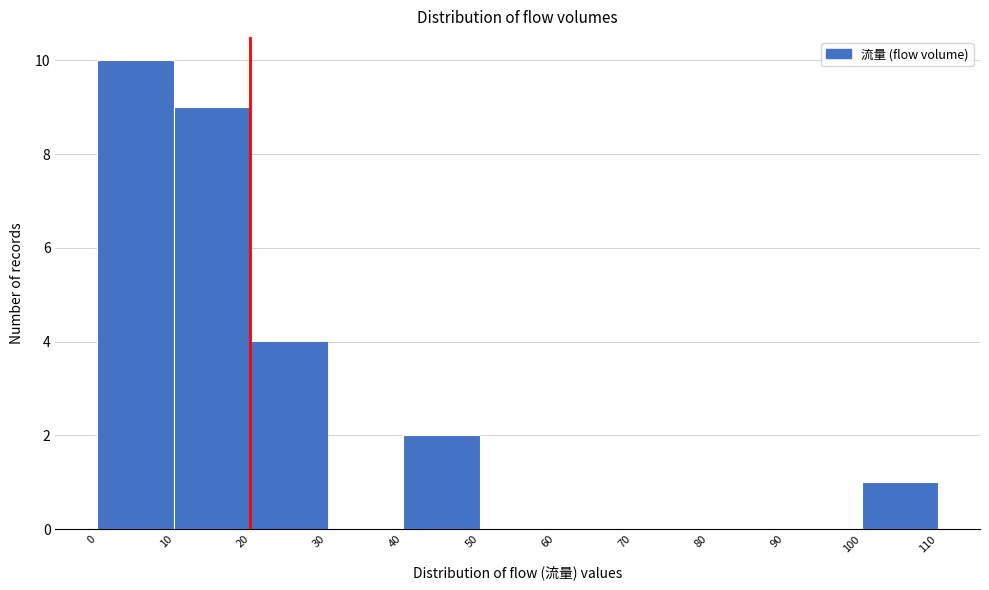

Which range on the x-axis has the tallest bar?

0 to 10